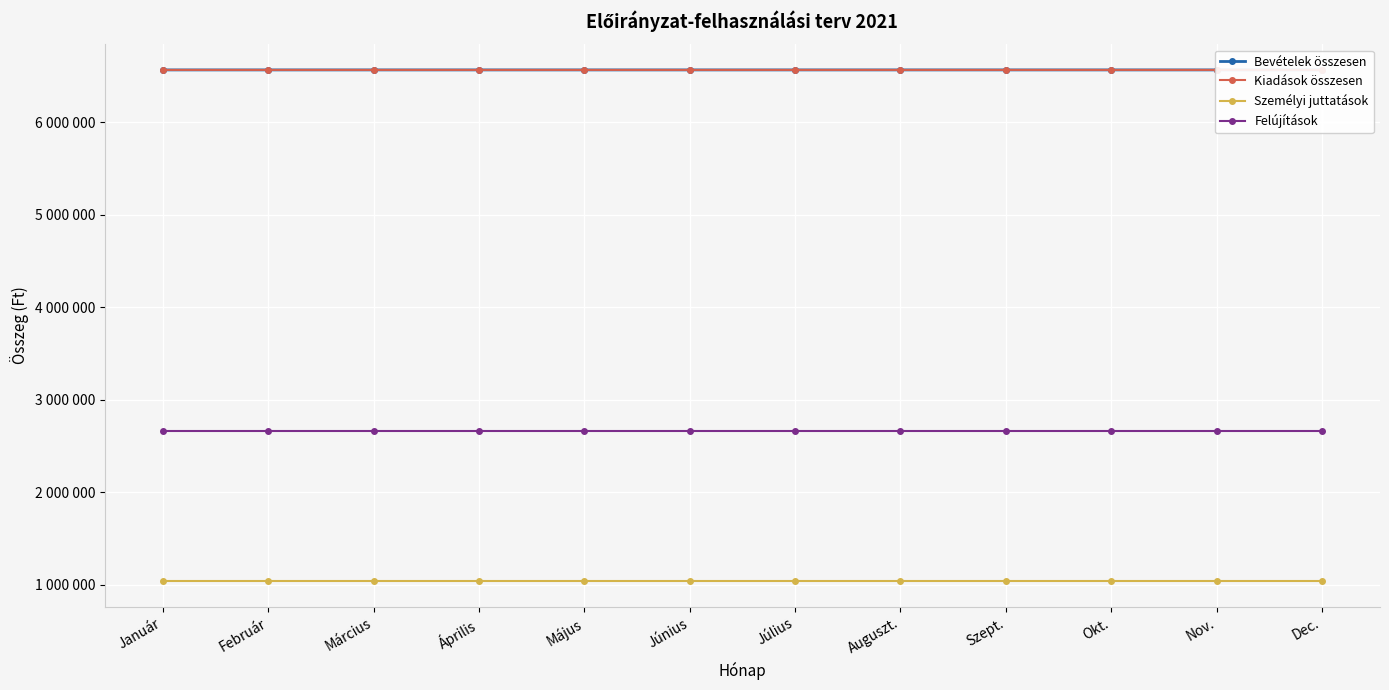

Does the chart display data point markers on the line(s)?

Yes